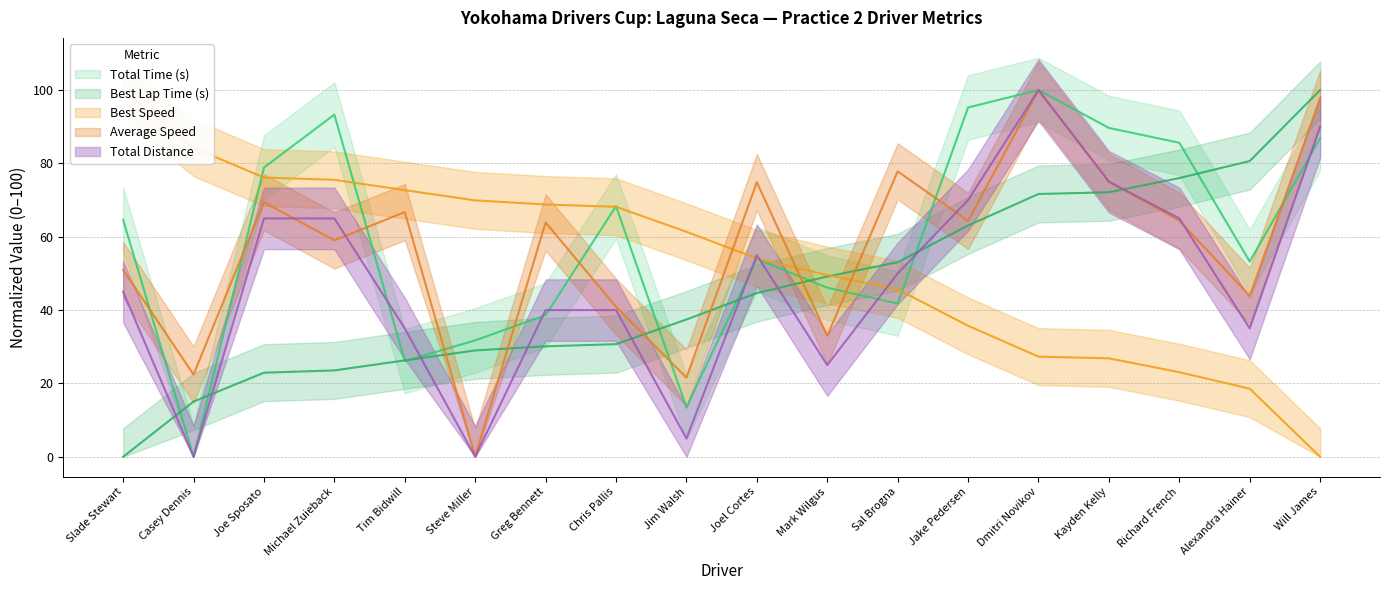

Where is the first local maximum for Total Distance?

Joel Cortes